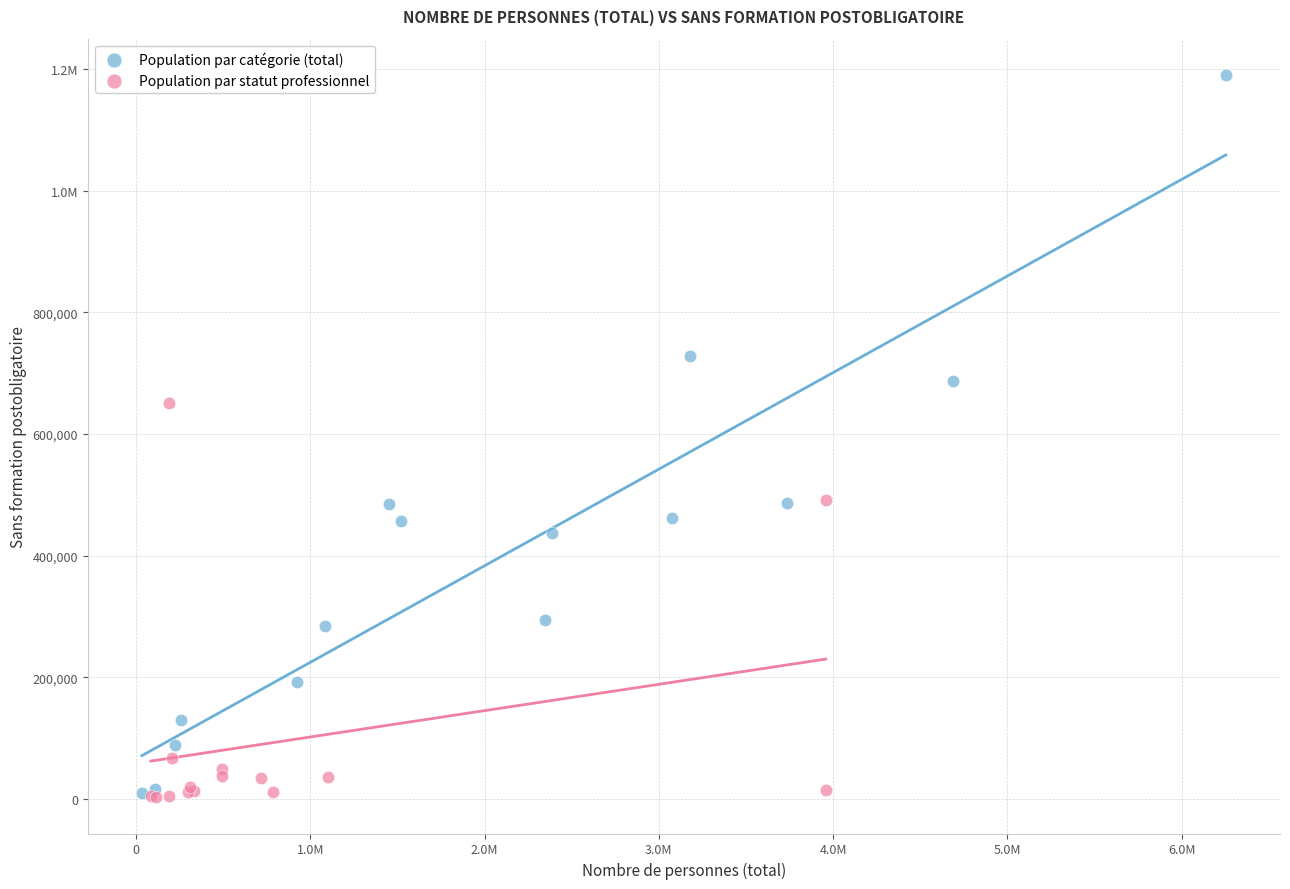

What are all the series names shown in the legend?

Population par catégorie (total), Population par statut professionnel